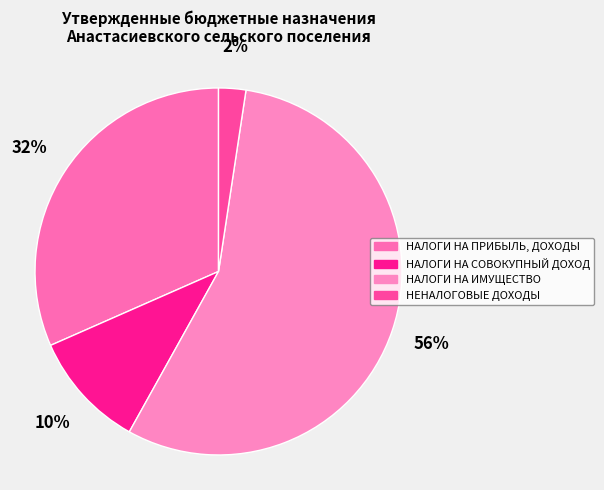

Combined, what portion of the pie is НАЛОГИ НА ПРИБЫЛЬ, ДОХОДЫ and НЕНАЛОГОВЫЕ ДОХОДЫ?

34.0%